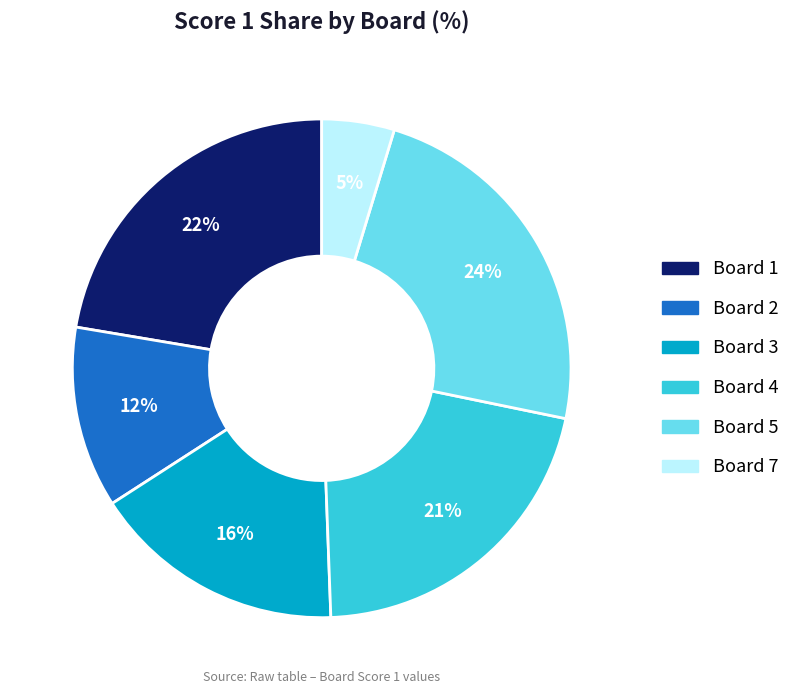

Is there any slice that represents more than half of the pie?

No